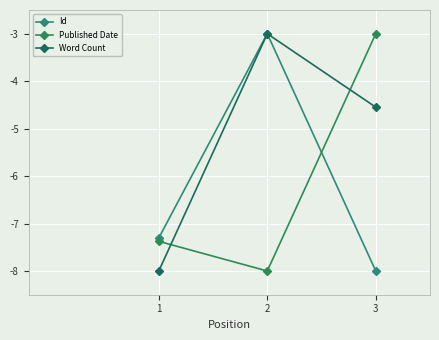

Which series changed the most between 2 and 3?

Id